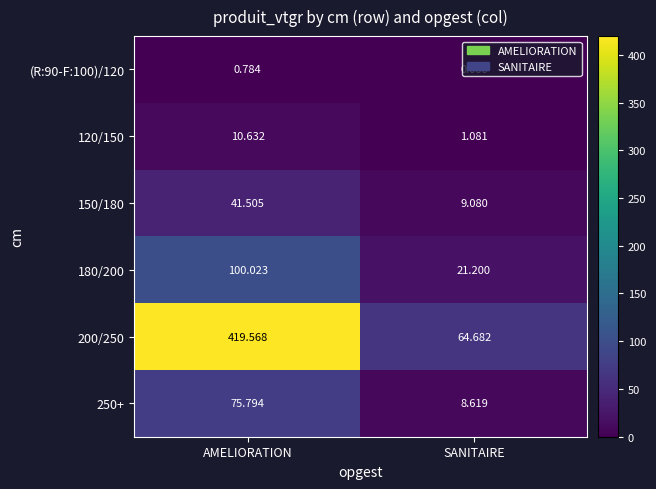

At which category is the sum across all series the highest?

AMELIORATION